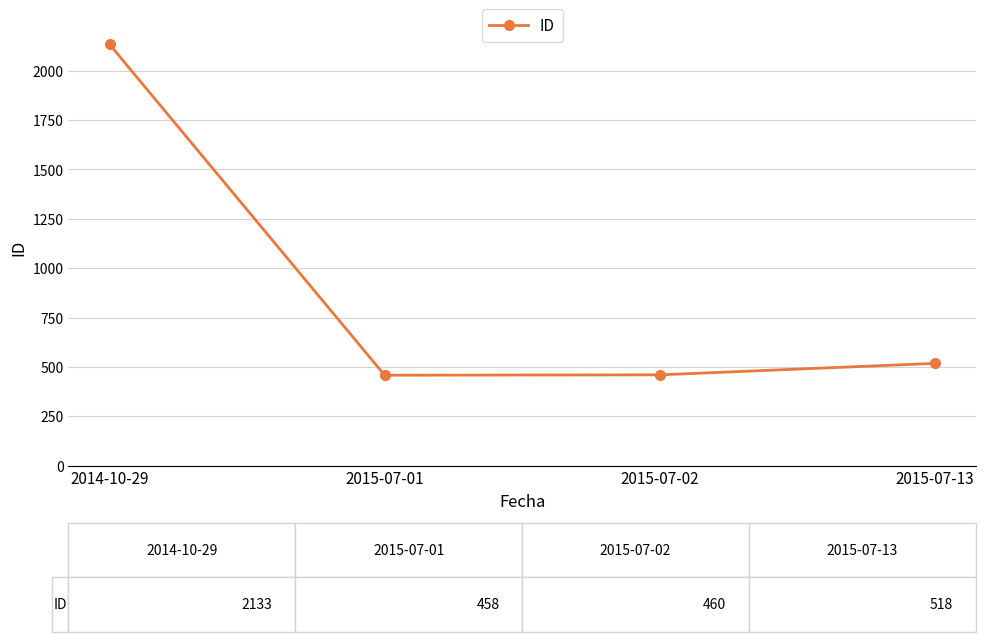

What is the minimum value shown in the chart?

458